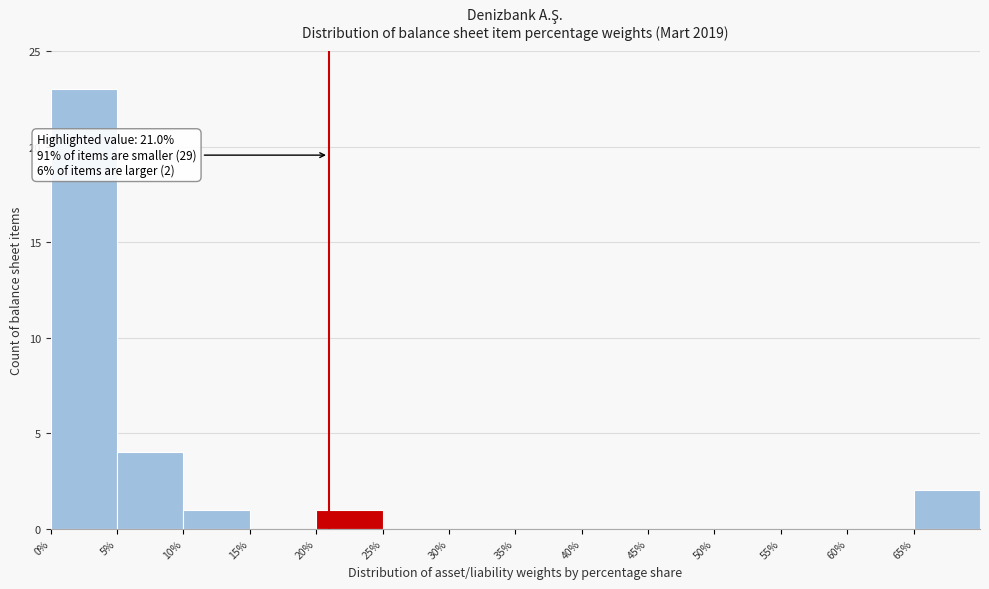

Over which range of the x-axis is the bar tallest?

0 to 5